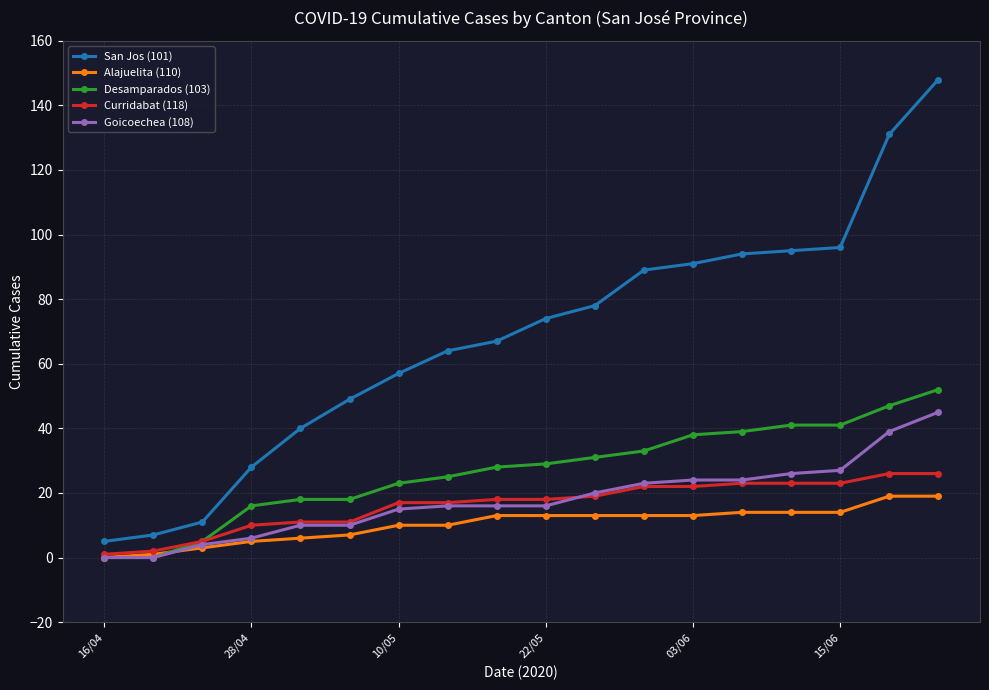

Which series has the largest range (max minus min)?

San Jos (101)